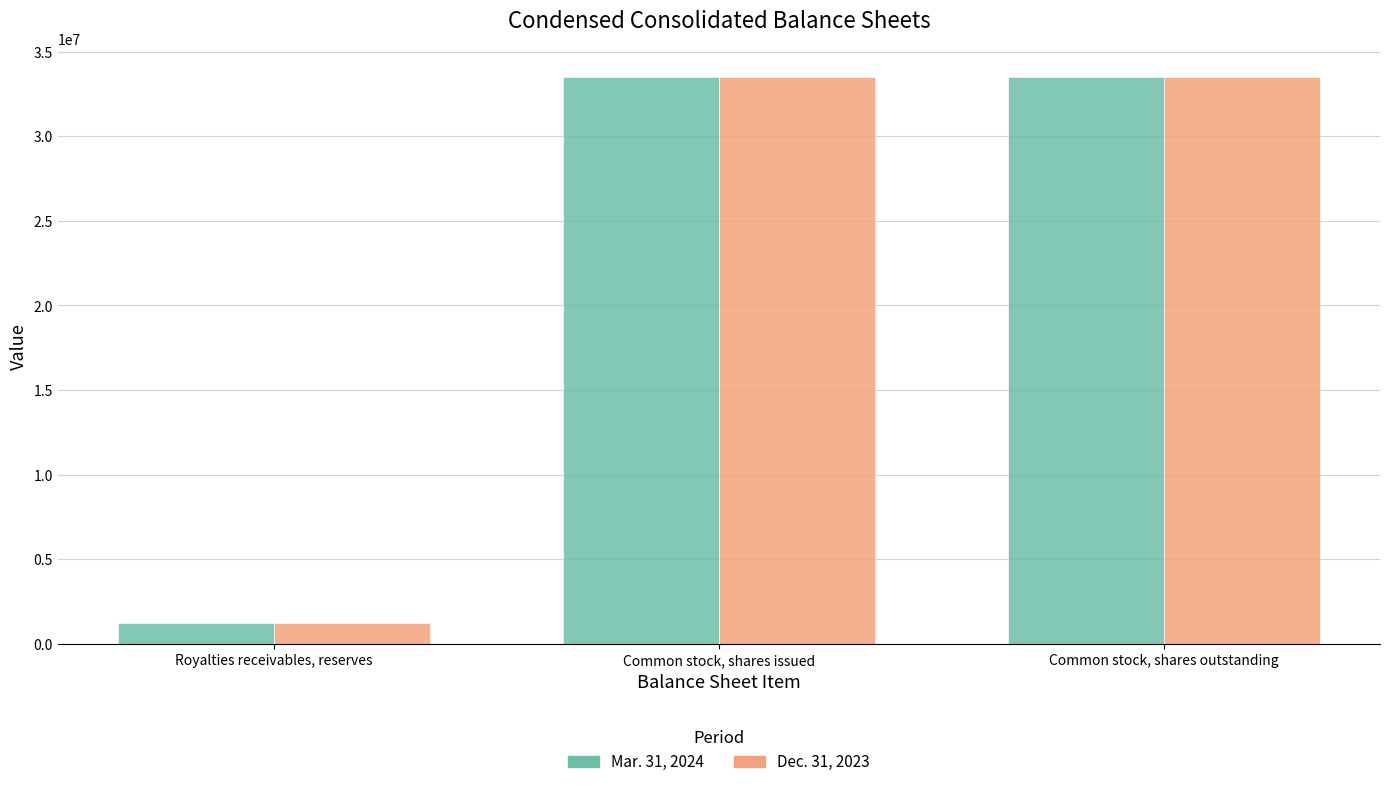

What is the total value across all series at Common stock, shares outstanding?

67027074